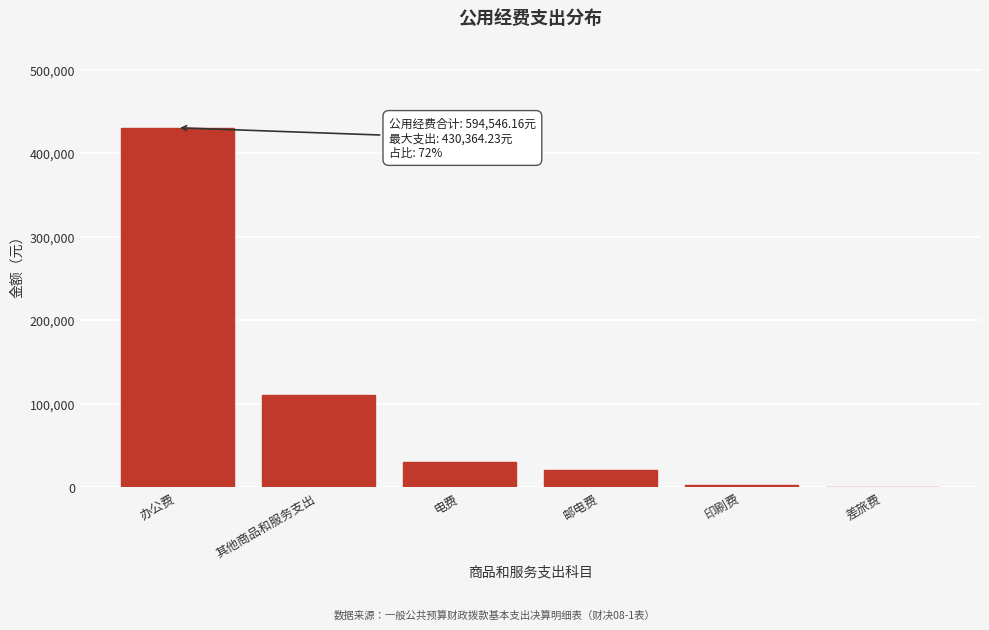

Where is the data nearest to the value 215482?

其他商品和服务支出